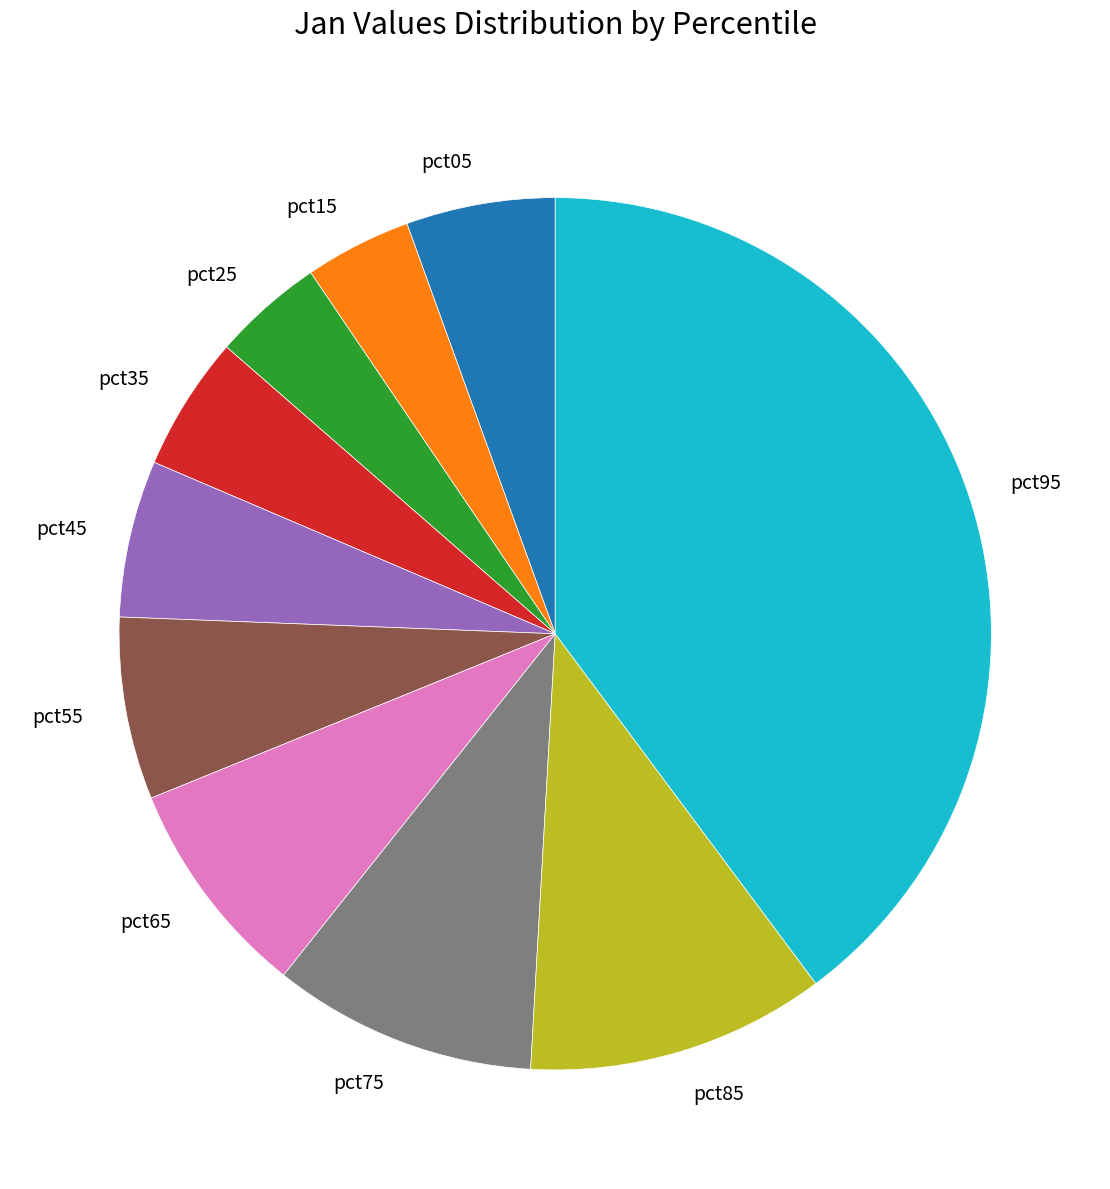

Which slice is the largest?

pct95